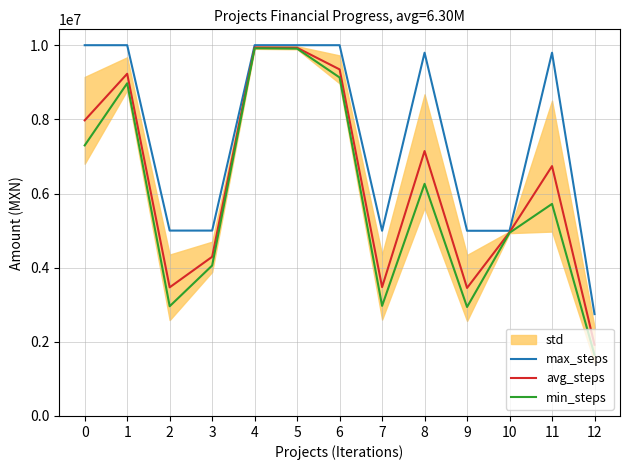

Reading right to left, extract all data points from this chart.

max_steps: 2747250.0	9797361.2	4995000.0	4995000.0	9797361.2	4995000.0	10000000.0	10000000.0	10000000.0	5000000.0	5000000.0	10000000.0	10000000.0
avg_steps: 1921513.3	6738988.6	4954463.8	3453156.3	7144876.4	3475831.5	9346825.5	9930719.9	9937544.3	4293527.1	3469301.2	9229808.6	7973199.2
min_steps: 1646267.7	5719531.1	4940951.7	2939208.4	6260714.8	2969442.0	9129100.7	9907626.5	9916725.8	4058036.1	2959068.2	8973078.1	7297598.9